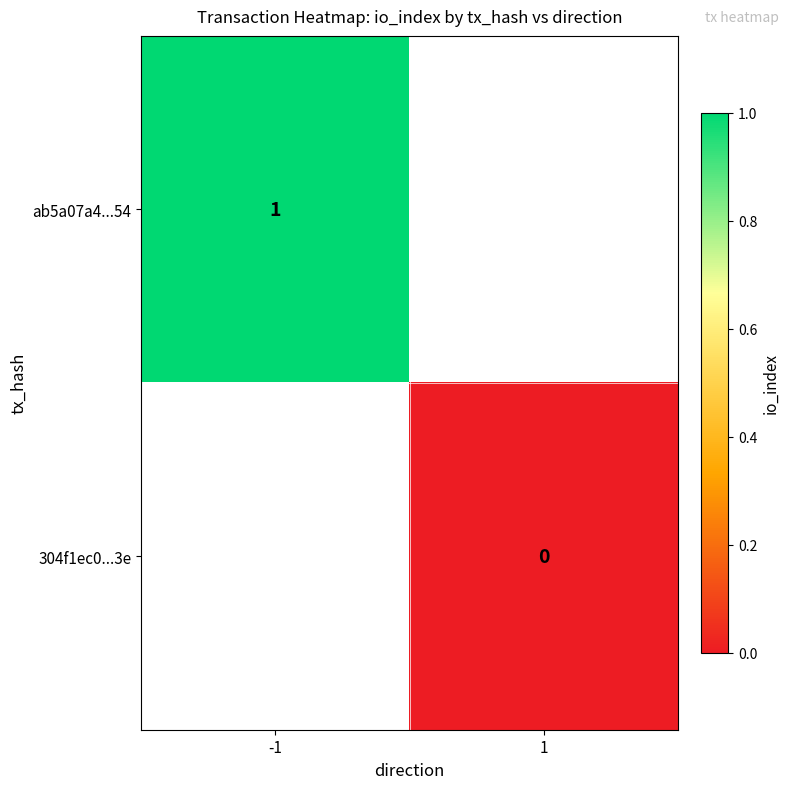

Rank the categories by ab5a07a4...54 value from highest to lowest.

-1, 1